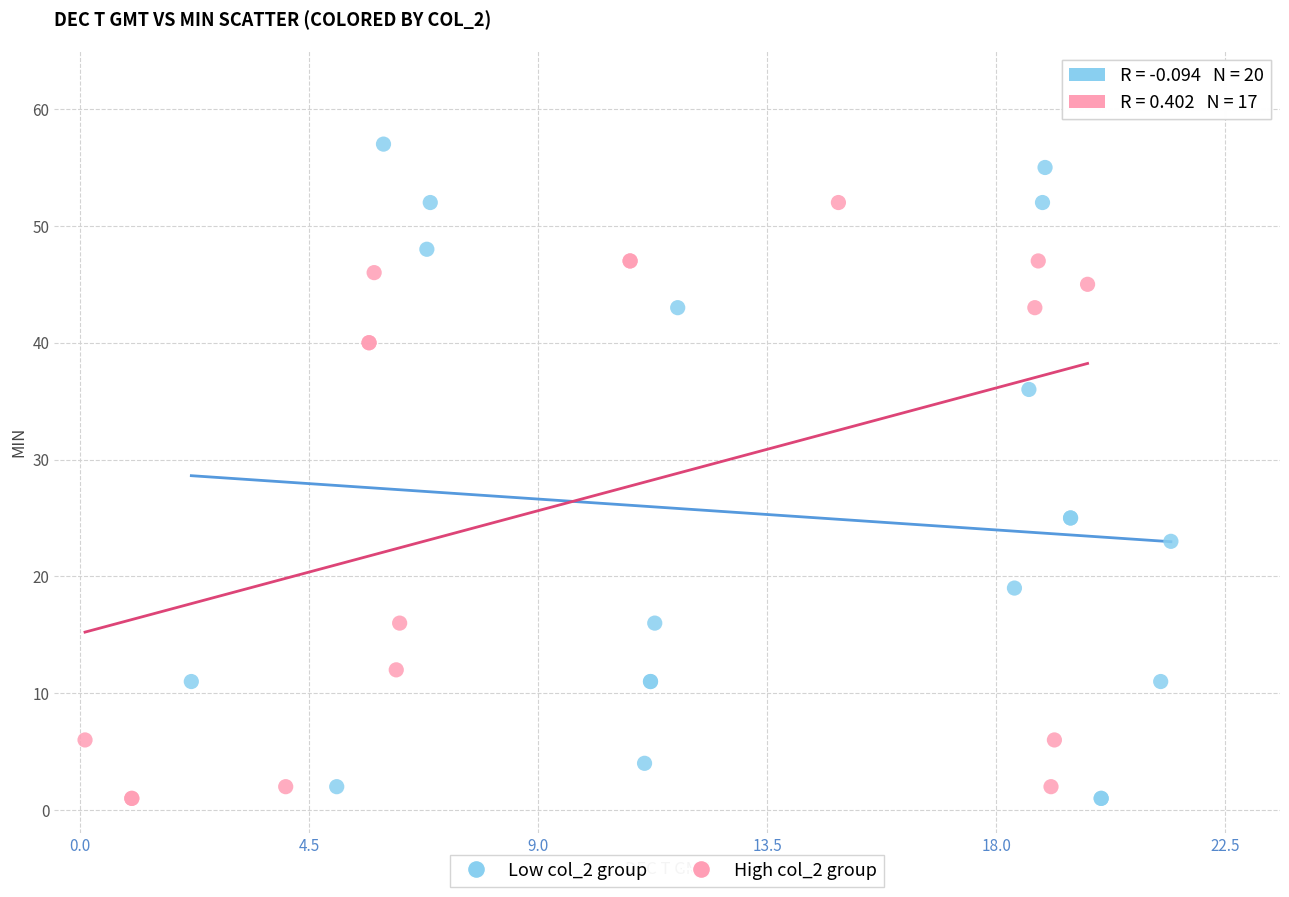

Which series has the largest Y range (max minus min)?

Low col_2 group